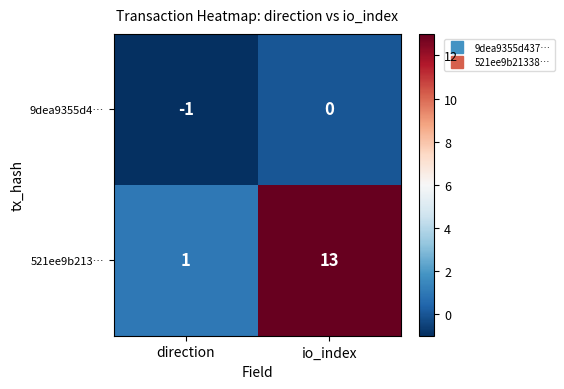

The 9dea9355d4… series shows -1 at direction. True or false?

True